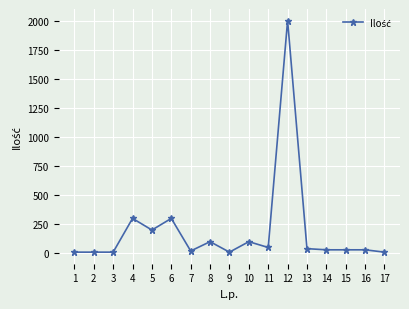

What is the greatest value displayed?

2000